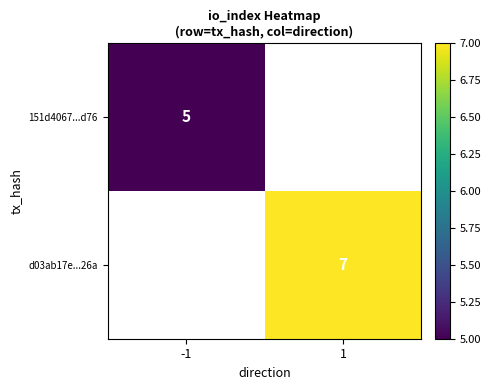

True or false: d03ab17e...26a has a value of 2 at 1.

False